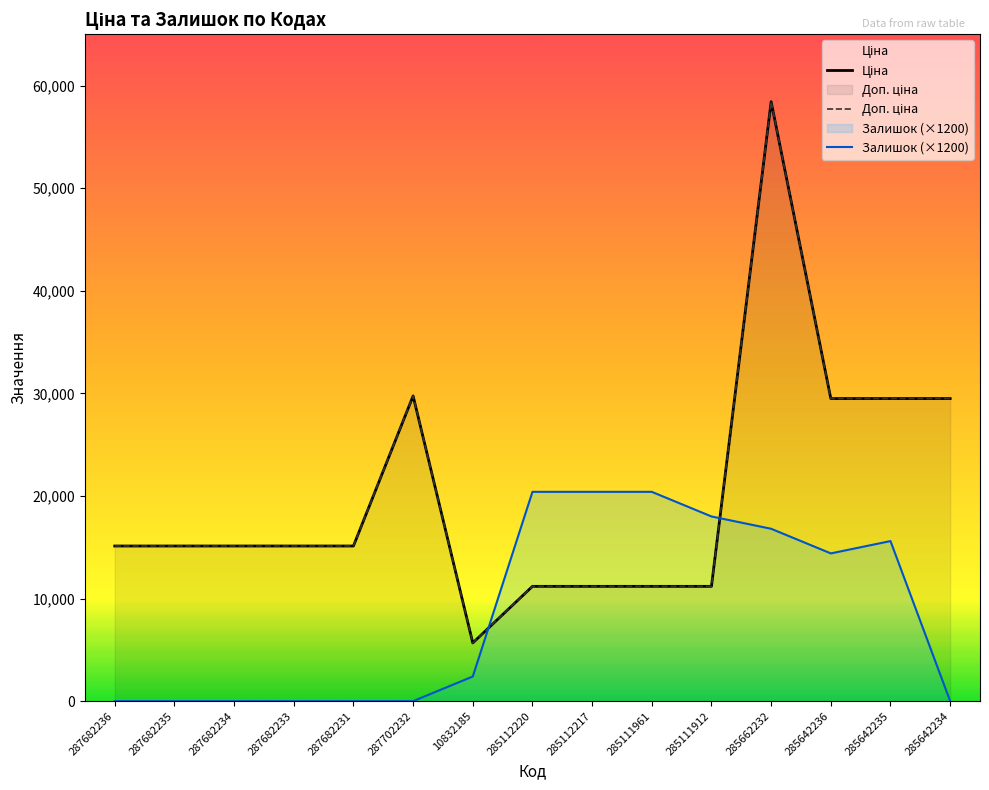

True or false: Доп. ціна and Ціна intersect in this chart.

False